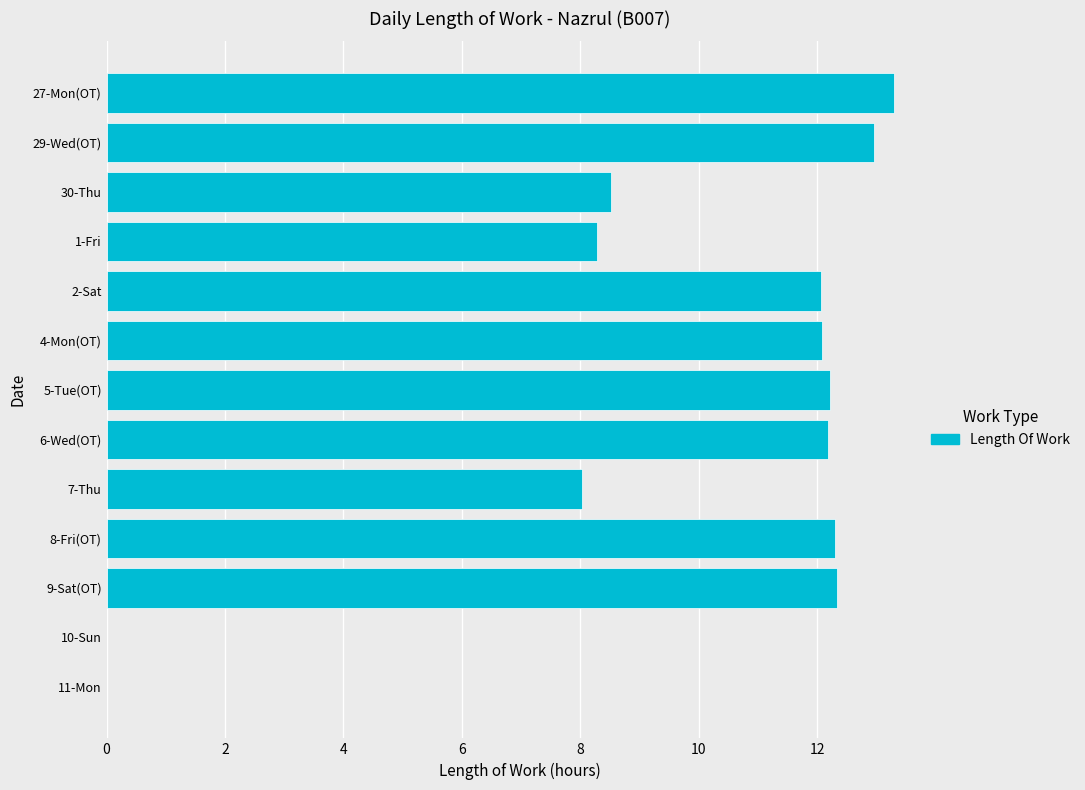

Which category has the highest value across all series?

27-Mon(OT)